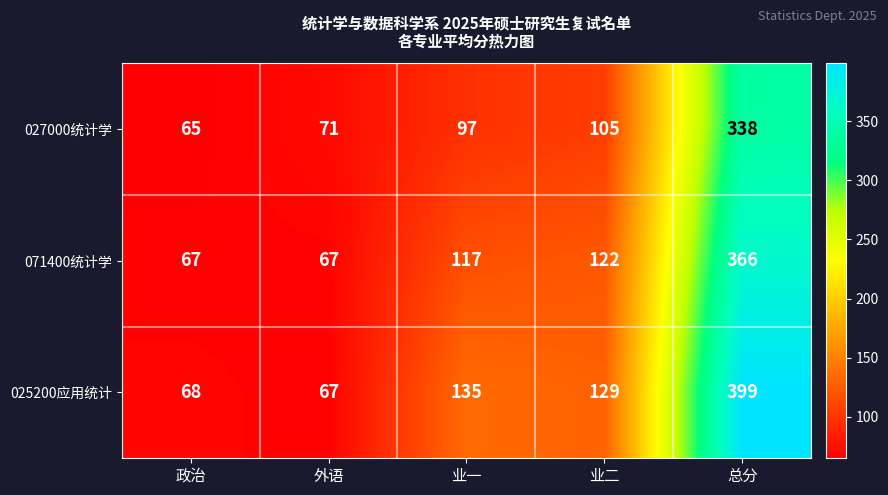

True or false: 071400统计学 has a value of 67 at 政治.

True